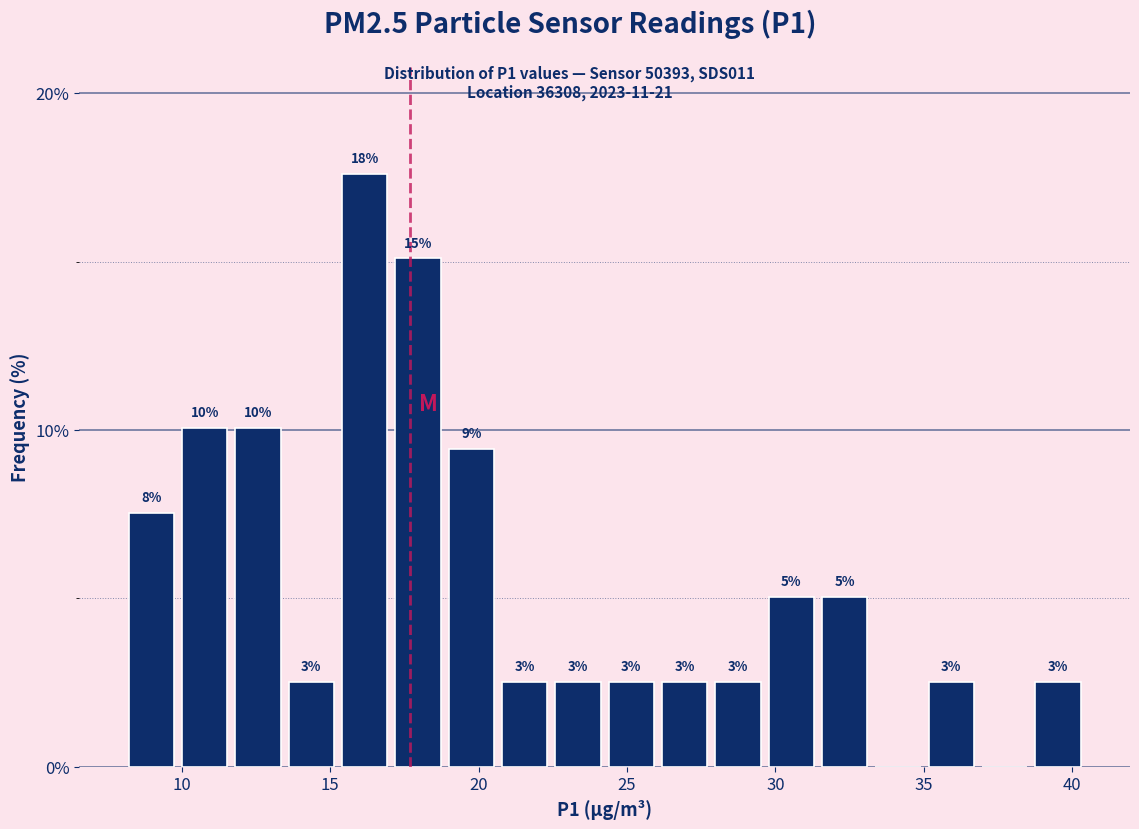

Around what value on the x-axis is the tallest bar? Give the approximate position of its centre, as read against the axis.

16.0